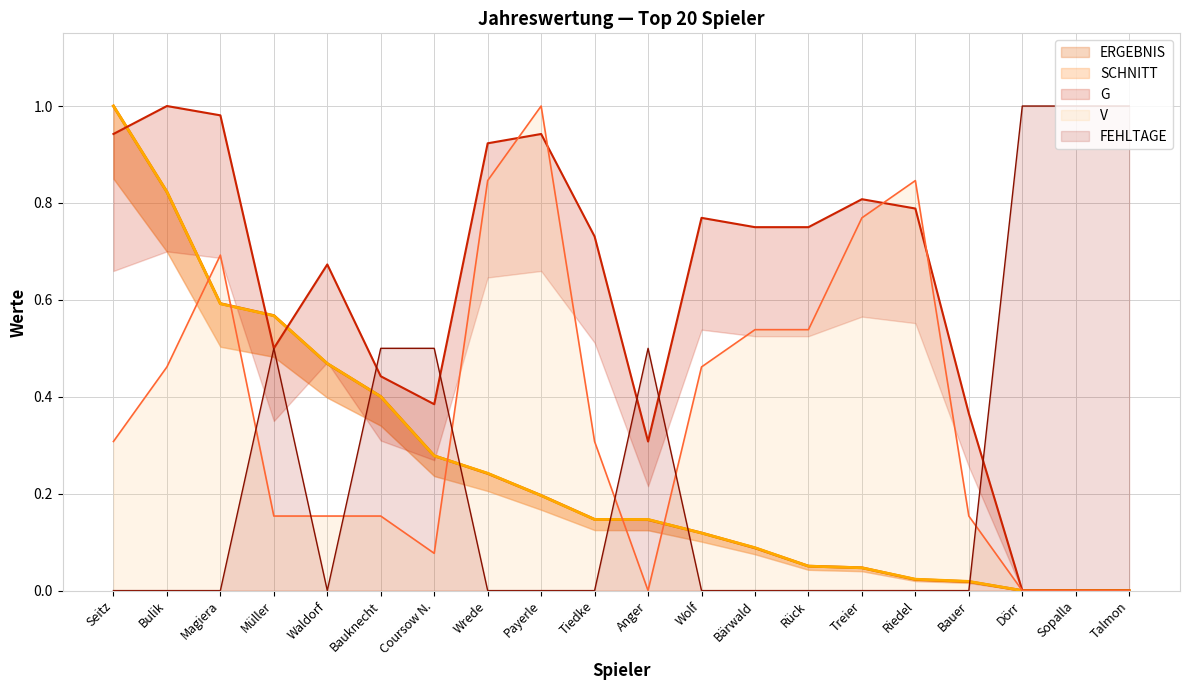

At Bauknecht, list the series in order from smallest to largest.

V, SCHNITT, ERGEBNIS, G, FEHLTAGE